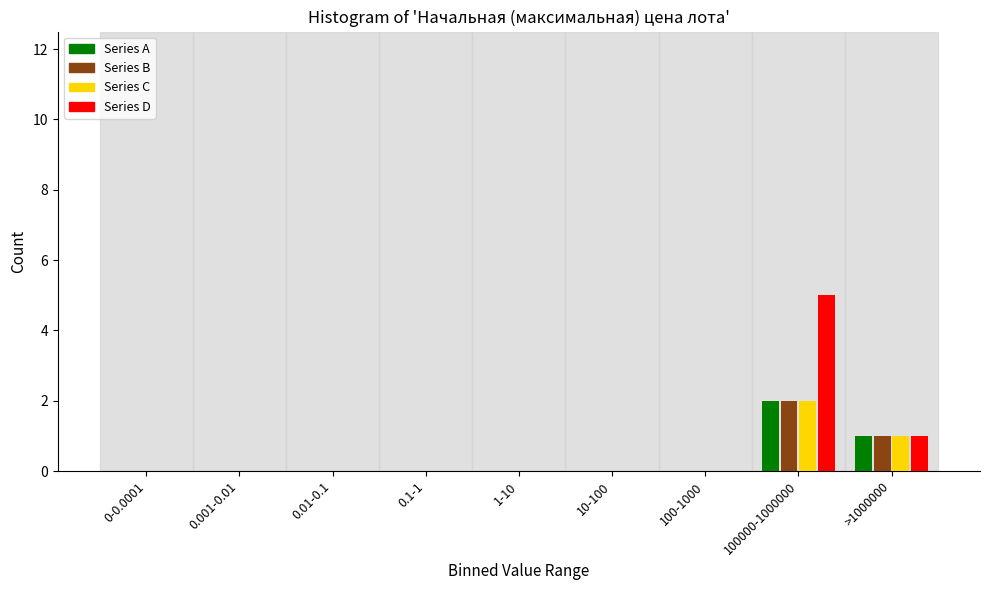

True or false: Series C has a value of 2 at 100000-1000000.

True